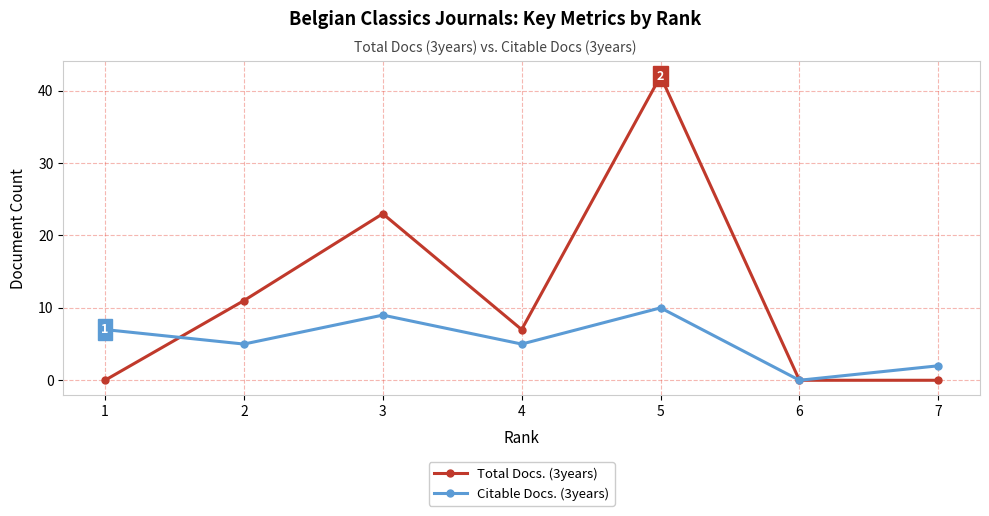

Where is the first local maximum for Total Docs. (3years)?

3